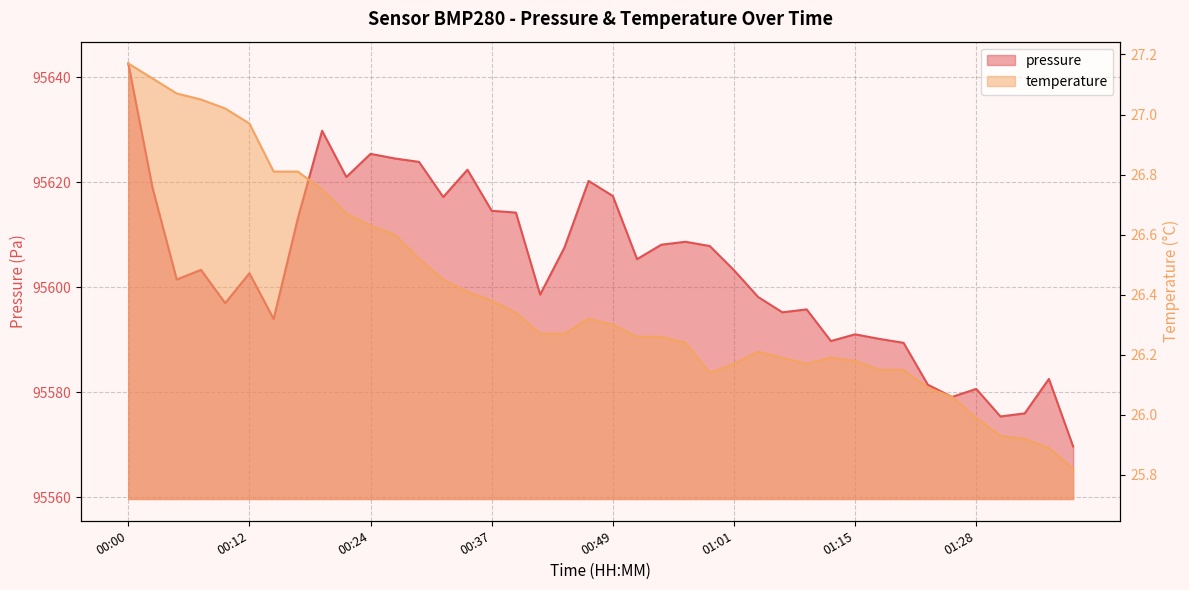

What is the difference between the maximum and minimum values in the pressure series?

73.0